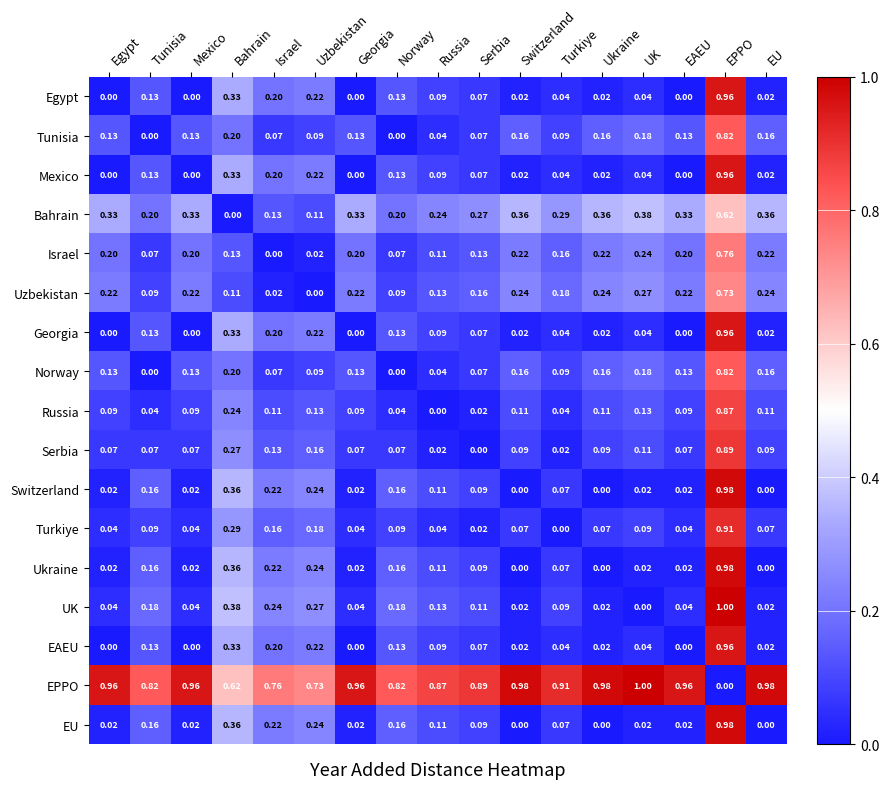

Is the value of Mexico at Mexico greater than the value of Turkiye at Serbia?

No